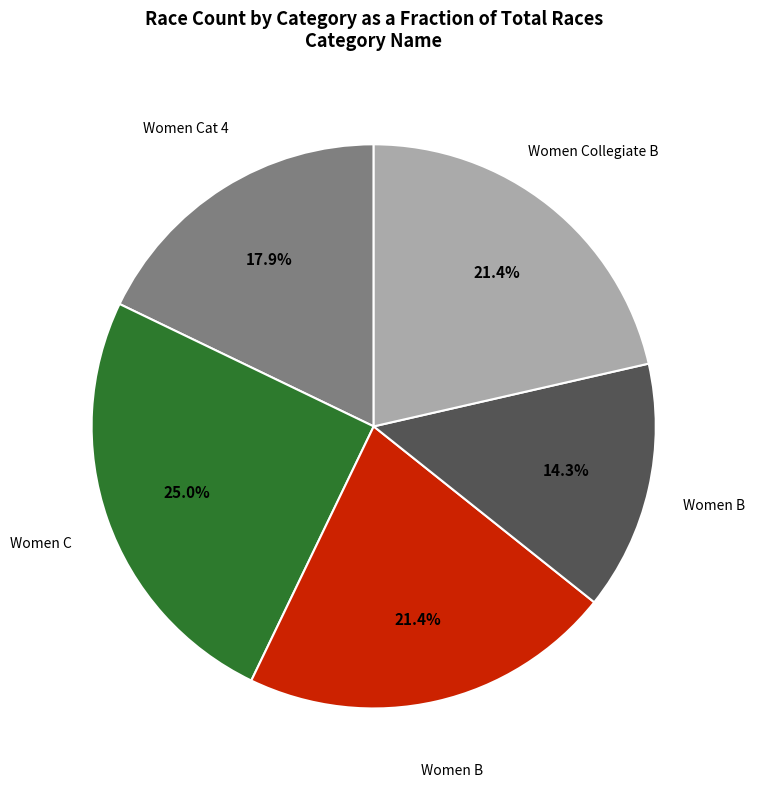

Is there any slice that represents more than half of the pie?

No